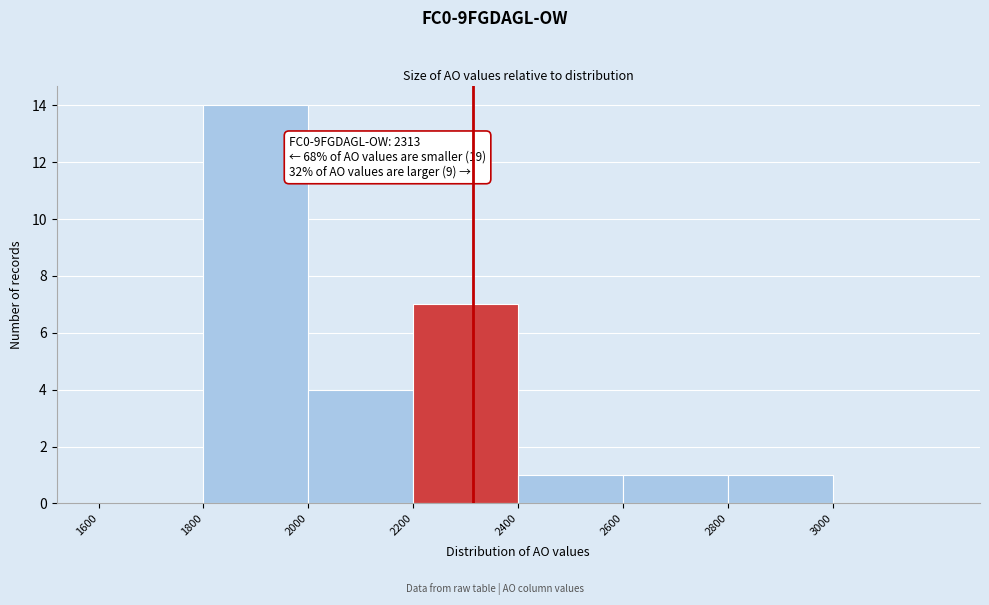

Which range on the x-axis has the tallest bar?

1800 to 2000